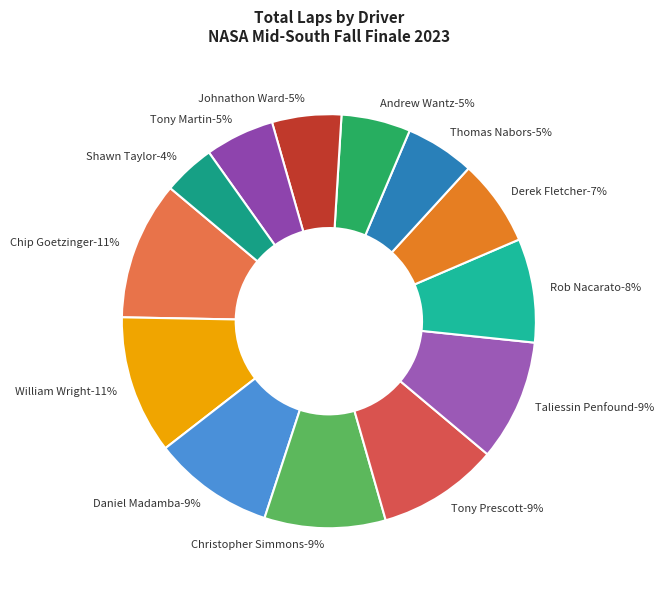

The Tony Prescott (#737 TT5) slice represents 15% of the pie. True or false?

False